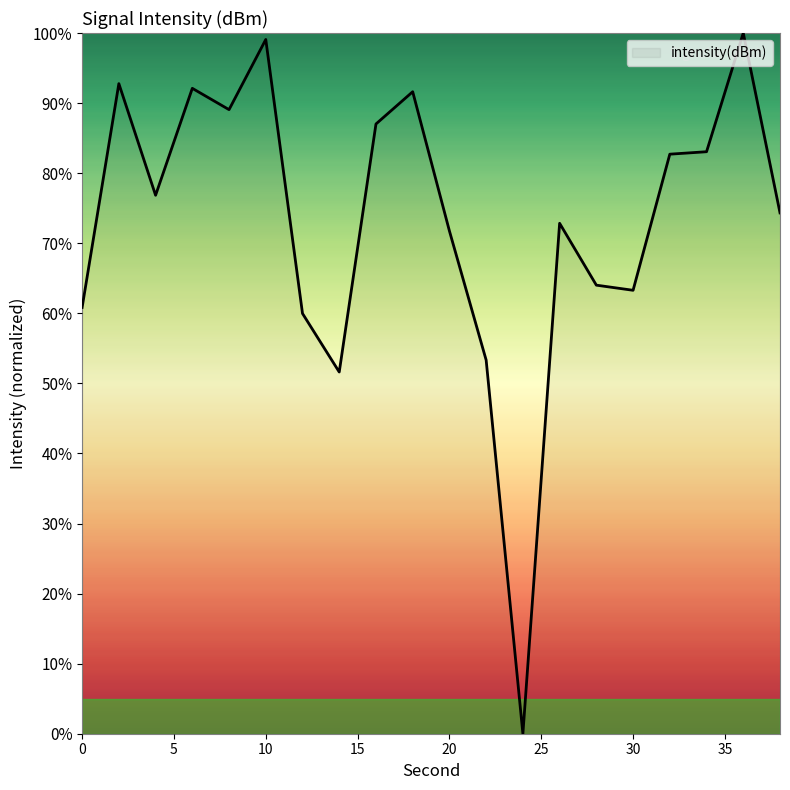

What is the difference between the maximum and minimum values?

100.0